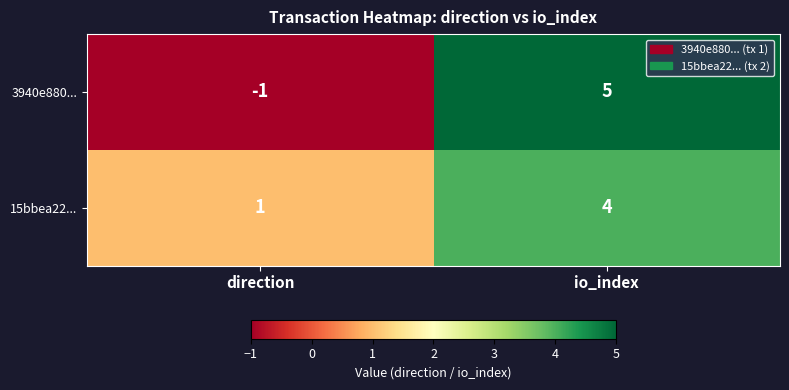

How many data points does each series have?

2